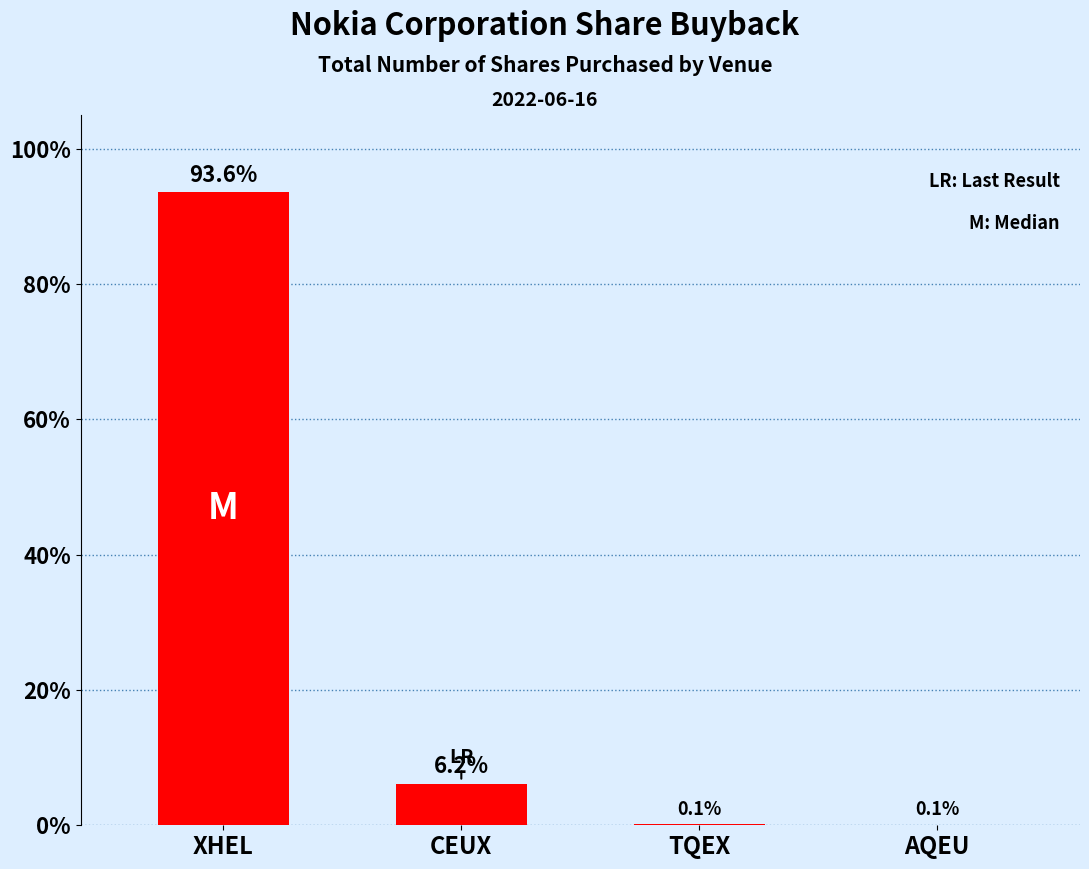

Are the bars horizontal?

No